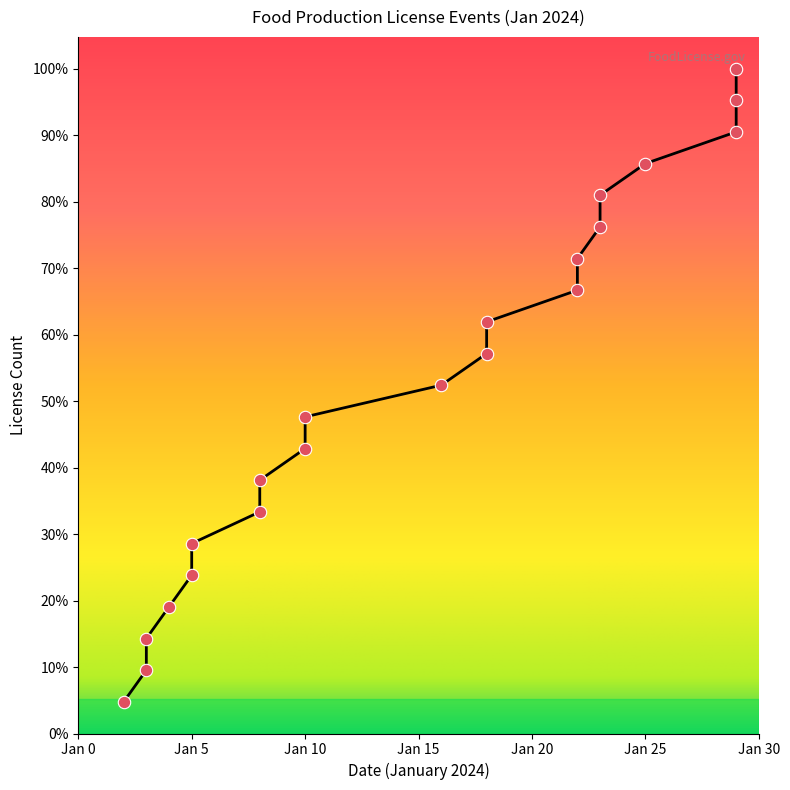

Which has a higher value, 2024-01-18 or 2024-01-18?

2024-01-18